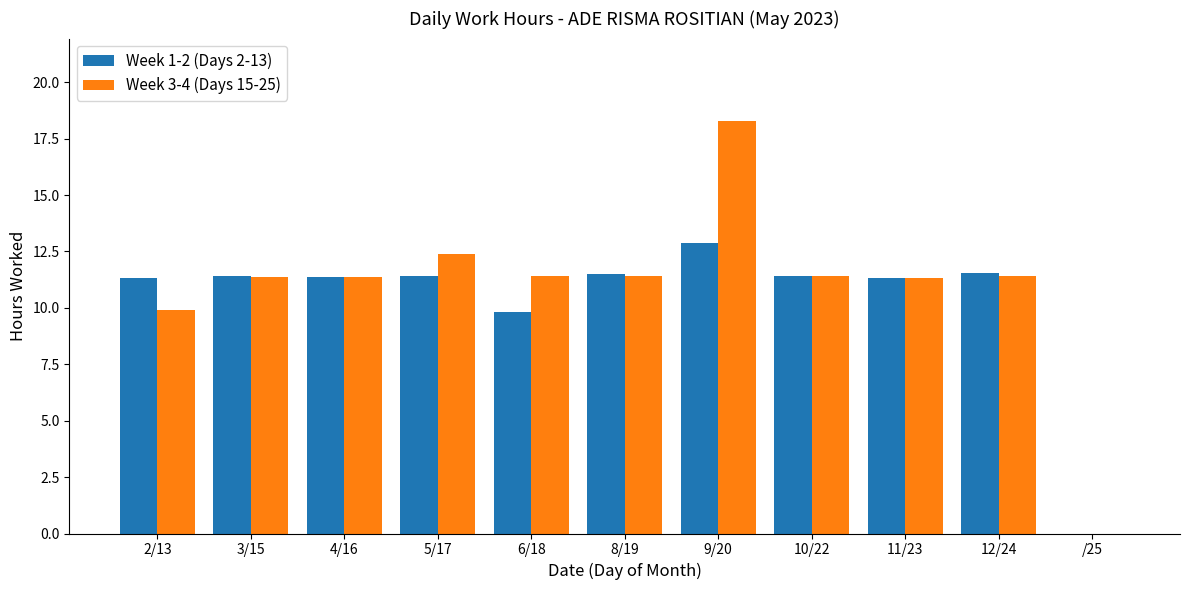

How many values in Week 1-2 (Days 2-13) are above zero?

10